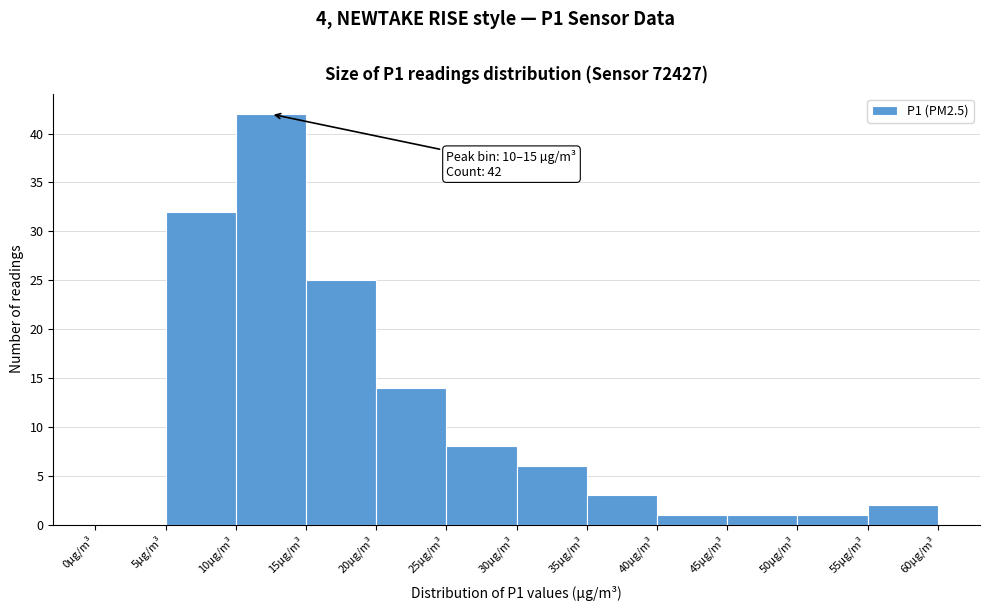

Which range on the x-axis has the tallest bar?

10 to 15